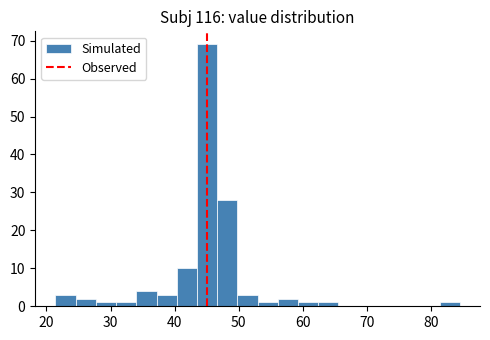

Read against the x-axis, roughly where is the centre of the tallest bar?

45